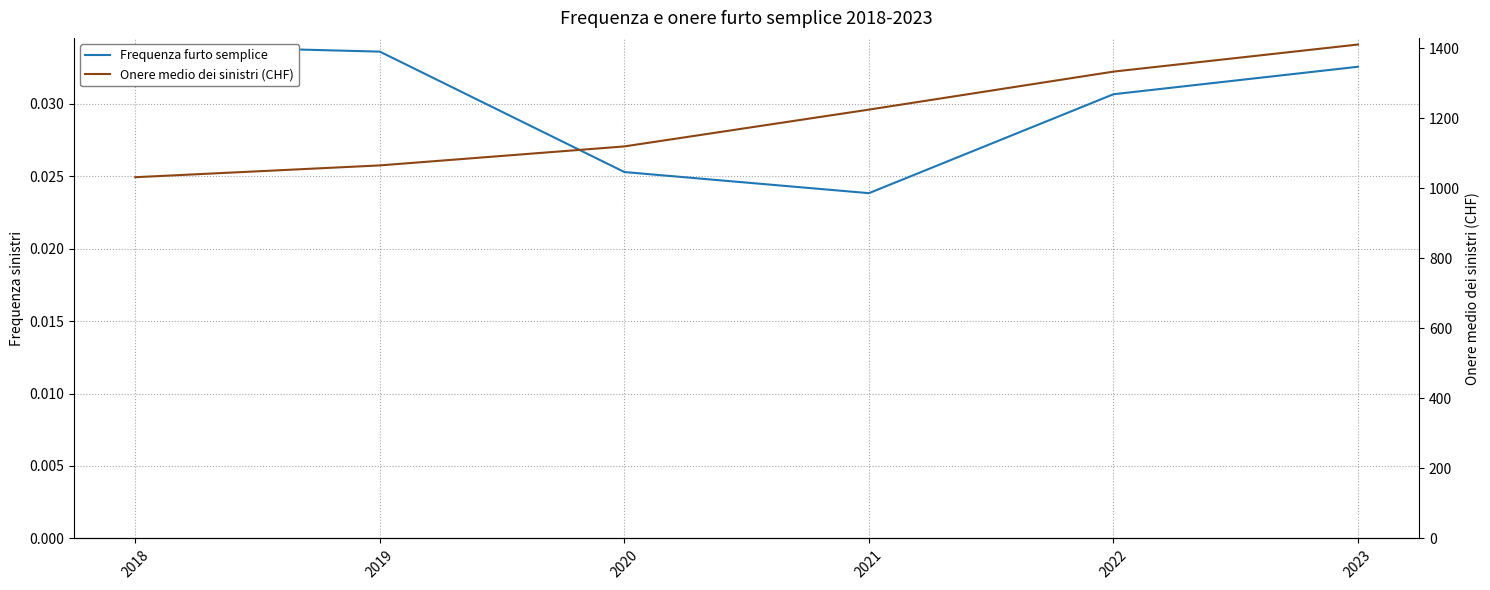

What are all the series names shown in the legend?

Frequenza furto semplice, Onere medio dei sinistri (CHF)